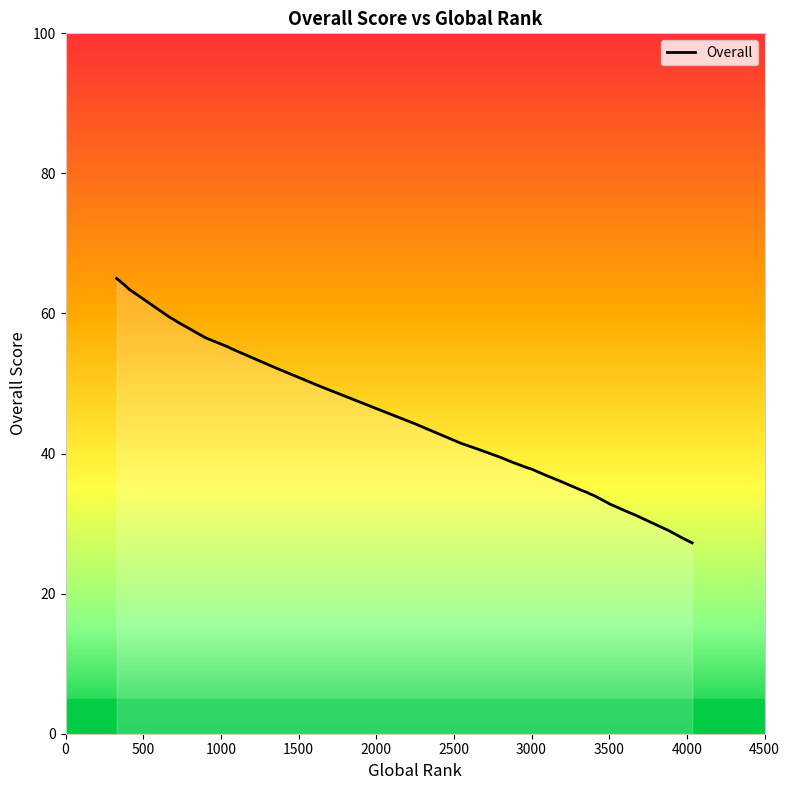

Approximately how many times larger is the value at 3534 compared to 3665?

1.0